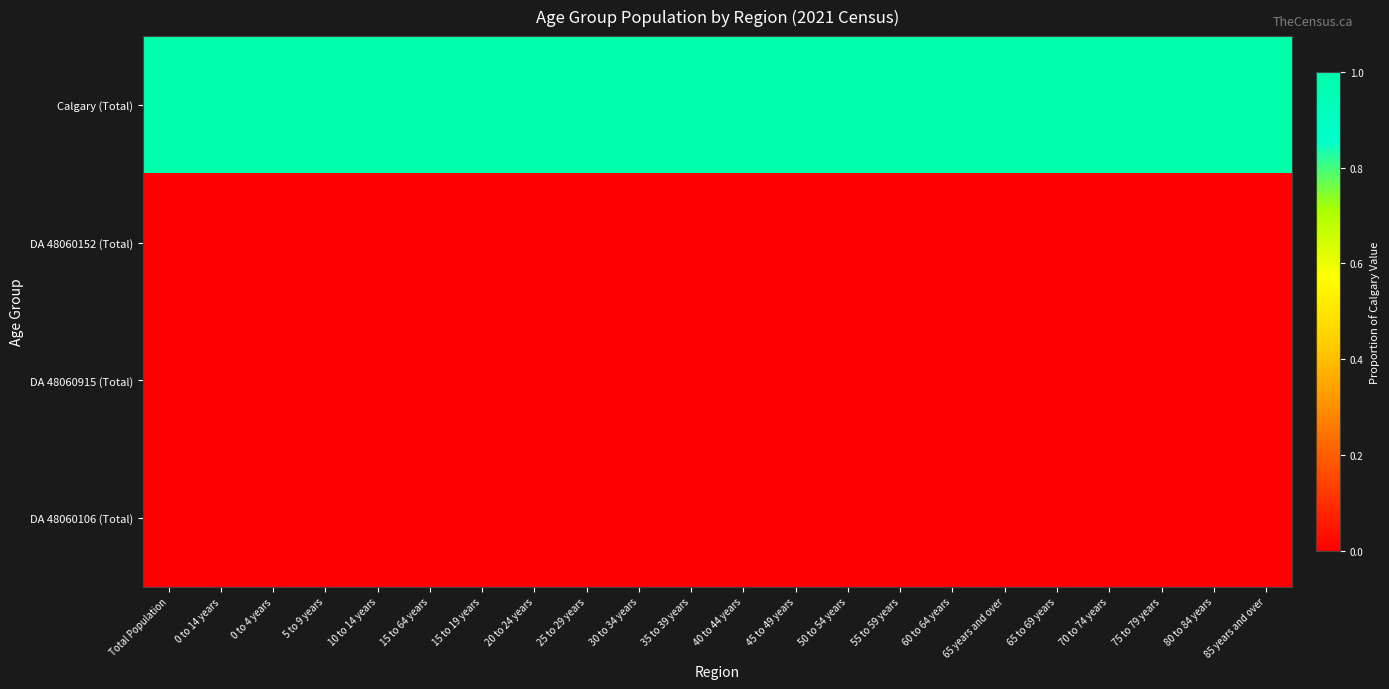

Reading left to right, list all the values displayed in this chart.

Calgary (Total): Total Population=1.0	0 to 14 years=1.0	0 to 4 years=1.0	5 to 9 years=1.0	10 to 14 years=1.0	15 to 64 years=1.0	15 to 19 years=1.0	20 to 24 years=1.0	25 to 29 years=1.0	30 to 34 years=1.0	35 to 39 years=1.0	40 to 44 years=1.0	45 to 49 years=1.0	50 to 54 years=1.0	55 to 59 years=1.0	60 to 64 years=1.0	65 years and over=1.0	65 to 69 years=1.0	70 to 74 years=1.0	75 to 79 years=1.0	80 to 84 years=1.0	85 years and over=1.0
DA 48060152 (Total): Total Population=0.0	0 to 14 years=0.0	0 to 4 years=0.0	5 to 9 years=0.0	10 to 14 years=0.0	15 to 64 years=0.0	15 to 19 years=0.0	20 to 24 years=0.0	25 to 29 years=0.0	30 to 34 years=0.0	35 to 39 years=0.0	40 to 44 years=0.0	45 to 49 years=0.0	50 to 54 years=0.0	55 to 59 years=0.0	60 to 64 years=0.0	65 years and over=0.0	65 to 69 years=0.0	70 to 74 years=0.0	75 to 79 years=0.0	80 to 84 years=0.0	85 years and over=0.0
DA 48060915 (Total): Total Population=0.0	0 to 14 years=0.0	0 to 4 years=0.0	5 to 9 years=0.0	10 to 14 years=0.0	15 to 64 years=0.0	15 to 19 years=0.0	20 to 24 years=0.0	25 to 29 years=0.0	30 to 34 years=0.0	35 to 39 years=0.0	40 to 44 years=0.0	45 to 49 years=0.0	50 to 54 years=0.0	55 to 59 years=0.0	60 to 64 years=0.0	65 years and over=0.0	65 to 69 years=0.0	70 to 74 years=0.0	75 to 79 years=0.0	80 to 84 years=0.0	85 years and over=0.0
DA 48060106 (Total): Total Population=0.0	0 to 14 years=0.0	0 to 4 years=0.0	5 to 9 years=0.0	10 to 14 years=0.0	15 to 64 years=0.0	15 to 19 years=0.0	20 to 24 years=0.0	25 to 29 years=0.0	30 to 34 years=0.0	35 to 39 years=0.0	40 to 44 years=0.0	45 to 49 years=0.0	50 to 54 years=0.0	55 to 59 years=0.0	60 to 64 years=0.0	65 years and over=0.0	65 to 69 years=0.0	70 to 74 years=0.0	75 to 79 years=0.0	80 to 84 years=0.0	85 years and over=0.0